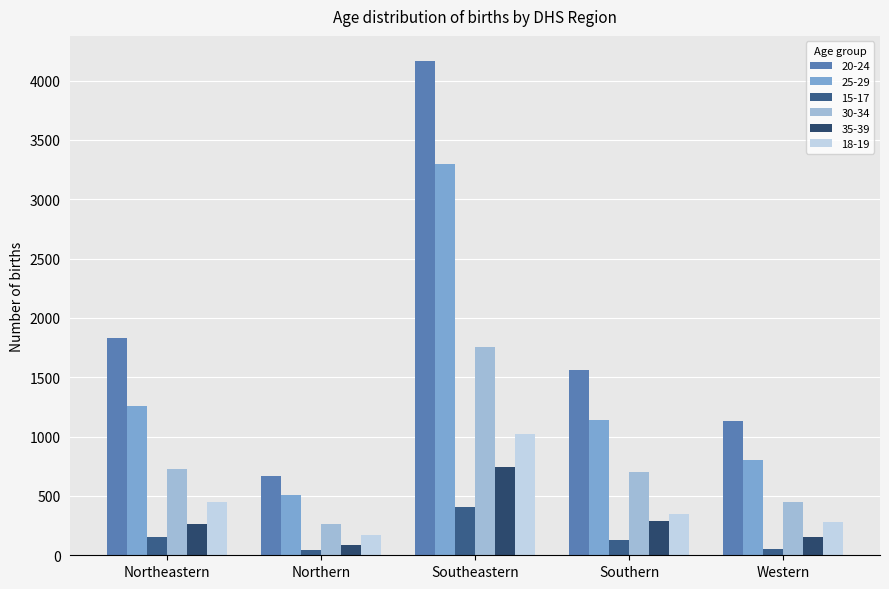

List the series in order of their peak value, lowest first.

15-17, 35-39, 18-19, 30-34, 25-29, 20-24